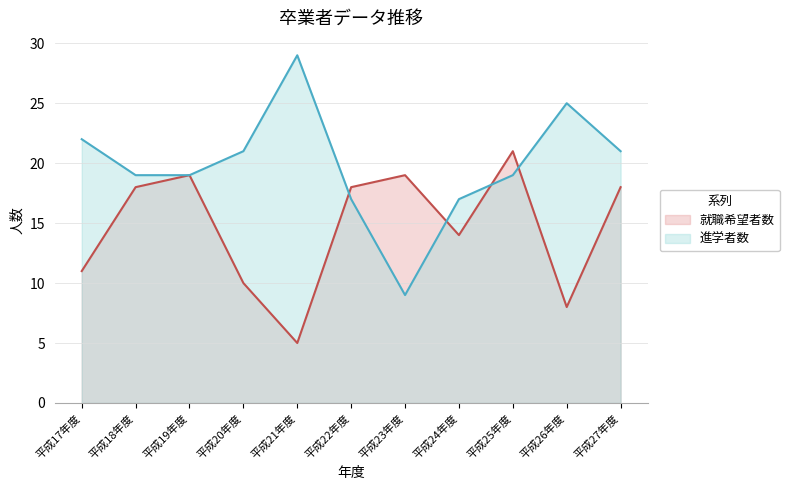

Does the chart display data point markers on the line(s)?

No